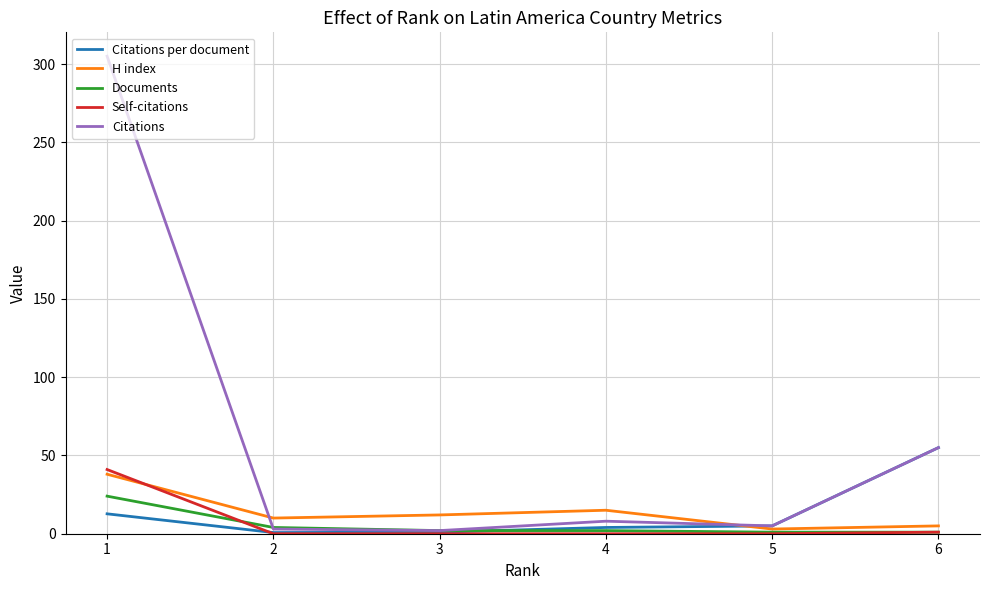

What are all the series names shown in the legend?

Citations per document, H index, Documents, Self-citations, Citations